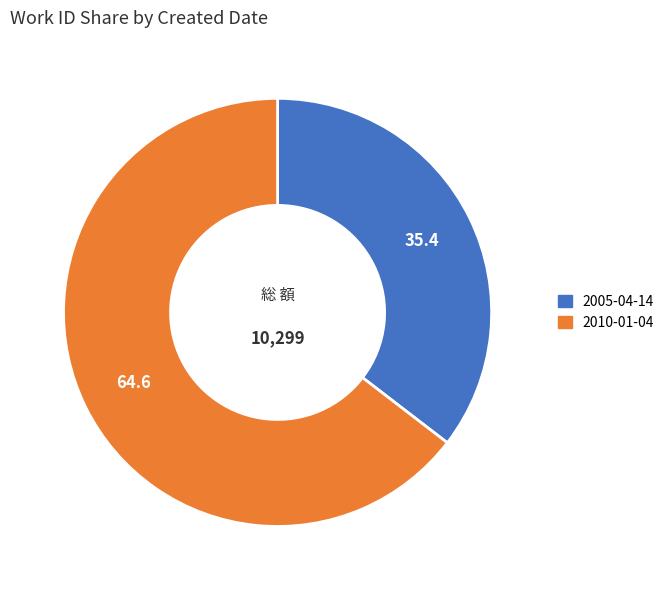

Does any single category account for the majority?

Yes